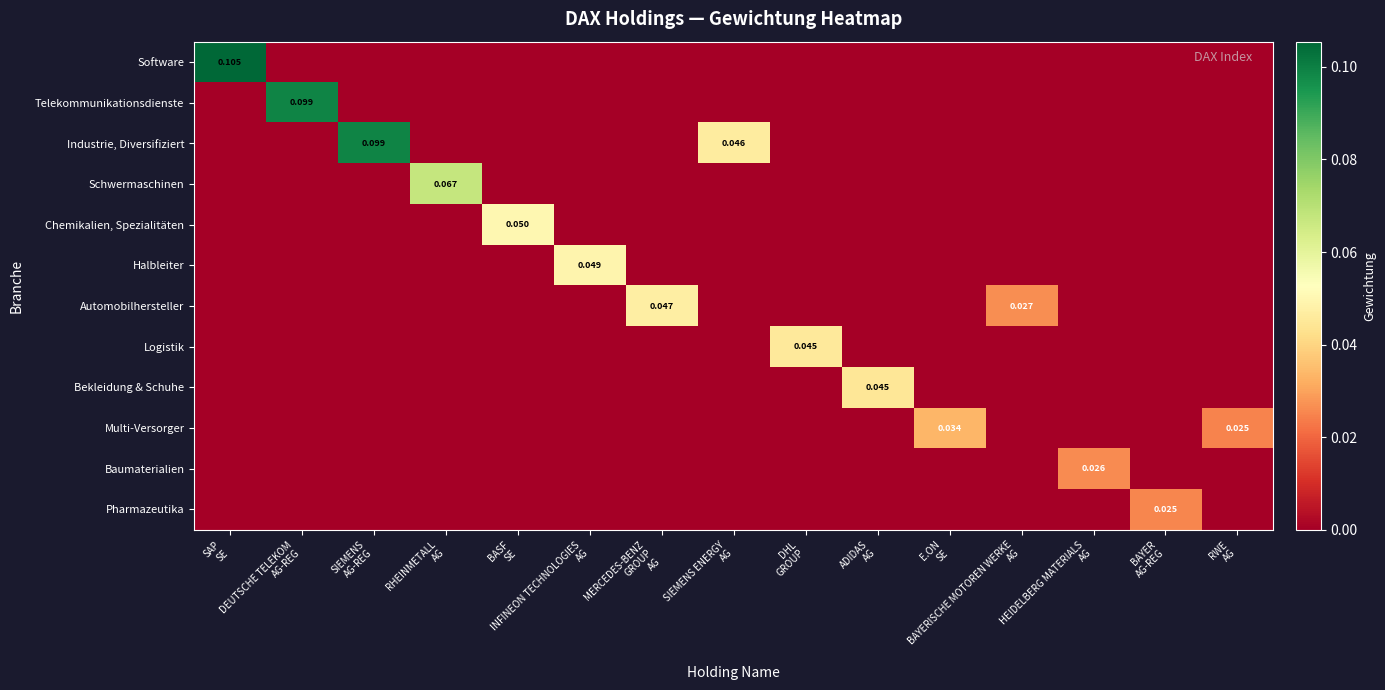

Which series has the largest total across all categories?

Industrie, Diversifiziert